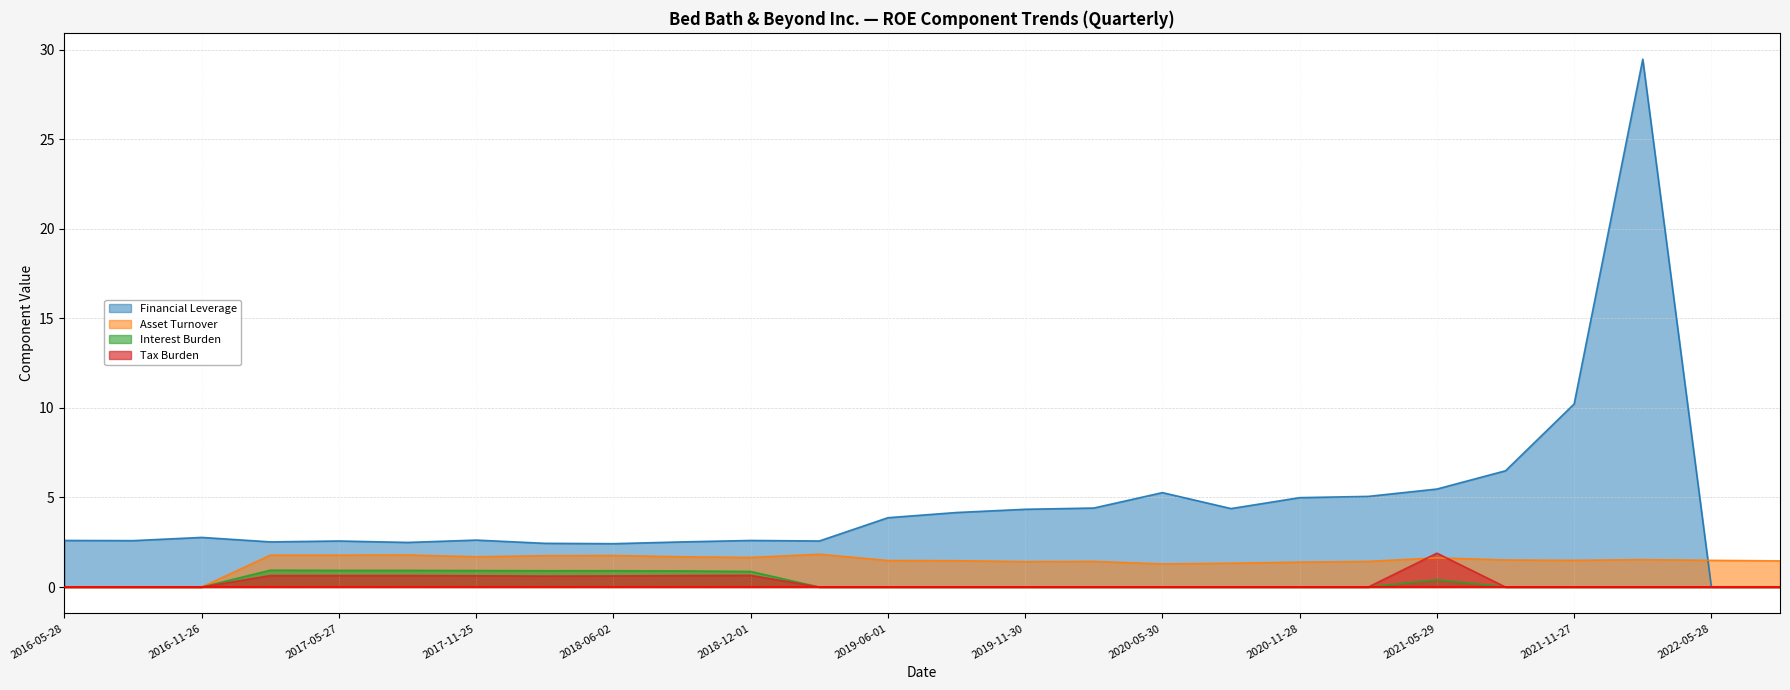

Reading left to right, list all the values displayed in this chart.

Financial Leverage: 2.6	2.6	2.8	2.5	2.6	2.5	2.6	2.4	2.4	2.5	2.6	2.6	3.9	4.2	4.3	4.4	5.3	4.4	5.0	5.1	5.5	6.5	10.2	29.5	0.0	0.0
Asset Turnover: 0.0	0.0	0.0	1.8	1.8	1.8	1.7	1.8	1.8	1.7	1.6	1.8	1.5	1.5	1.4	1.4	1.3	1.3	1.4	1.4	1.6	1.5	1.5	1.5	1.5	1.5
Interest Burden: 0.0	0.0	0.0	0.9	0.9	0.9	0.9	0.9	0.9	0.9	0.9	0.0	0.0	0.0	0.0	0.0	0.0	0.0	0.0	0.0	0.4	0.0	0.0	0.0	0.0	0.0
Tax Burden: 0.0	0.0	0.0	0.6	0.6	0.6	0.6	0.6	0.6	0.6	0.7	0.0	0.0	0.0	0.0	0.0	0.0	0.0	0.0	0.0	1.9	0.0	0.0	0.0	0.0	0.0